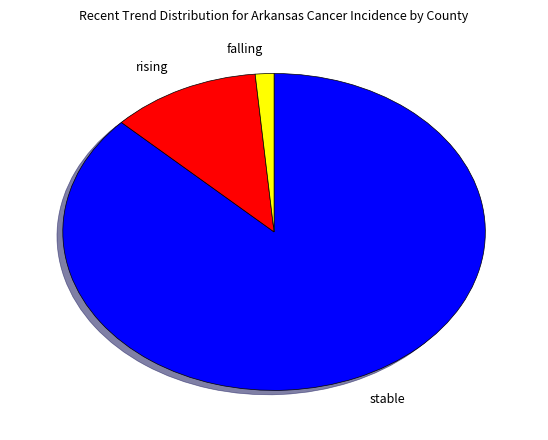

Do rising and stable together represent more than half of the pie?

Yes